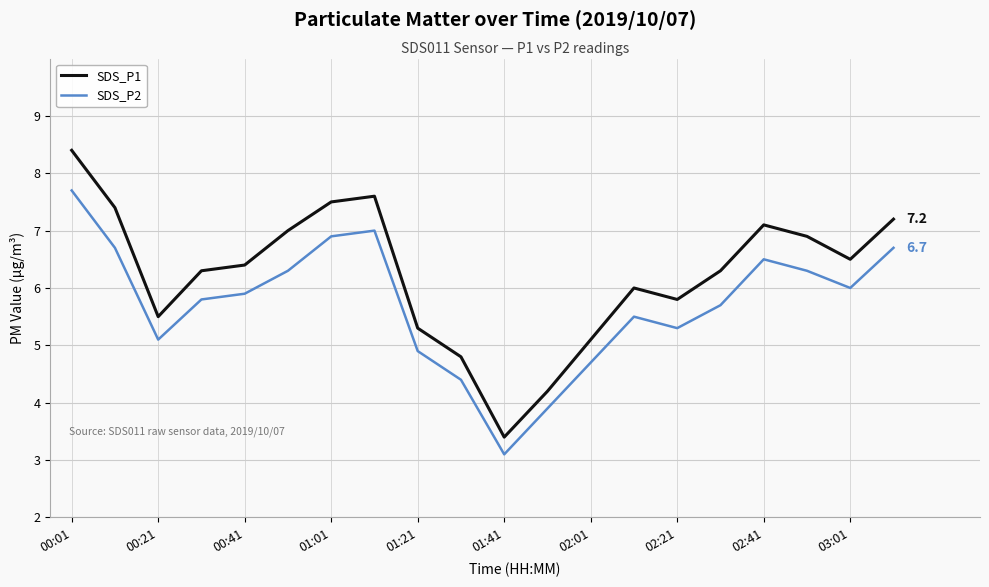

Does the chart have visible grid lines?

Yes